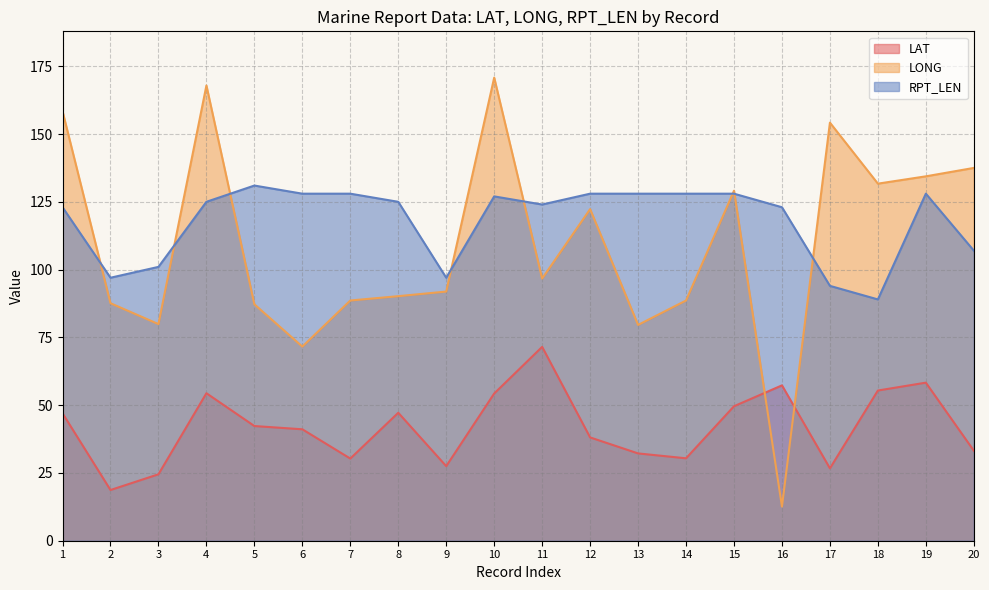

List the labels in order of LAT value, smallest first.

2, 3, 17, 9, 7, 14, 13, 20, 12, 6, 5, 1, 8, 15, 10, 4, 18, 16, 19, 11